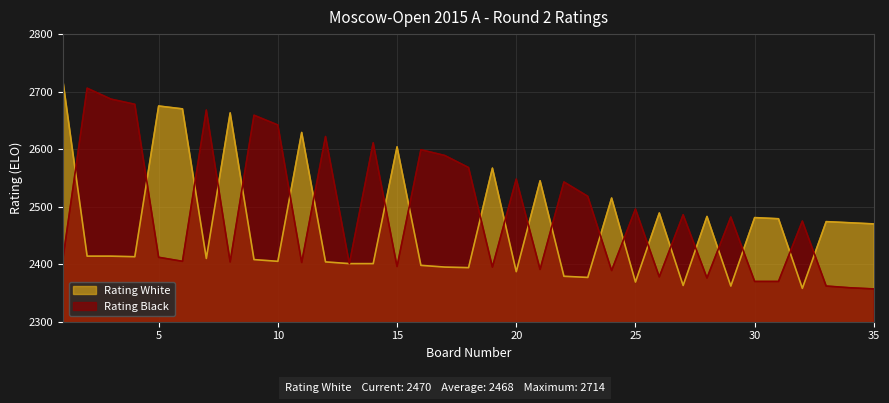

How many times do Rating White and Rating Black cross each other?

22